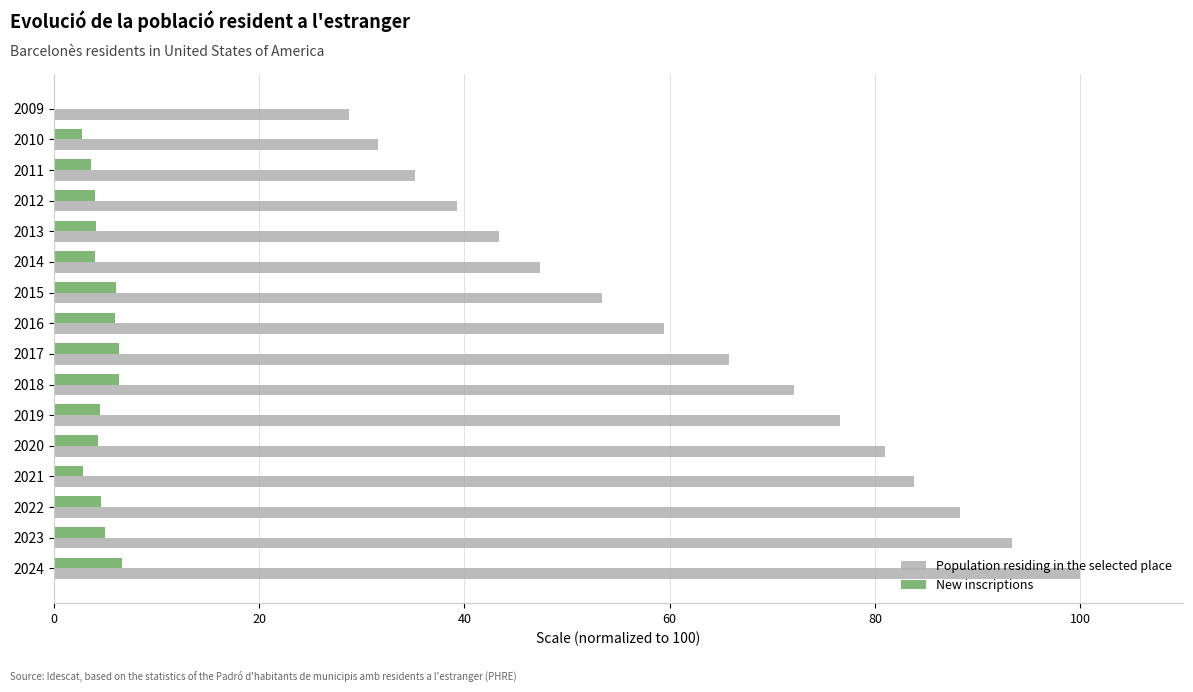

What is the sum of the Population residing in the selected place values at 2016 and 2023?

152.7